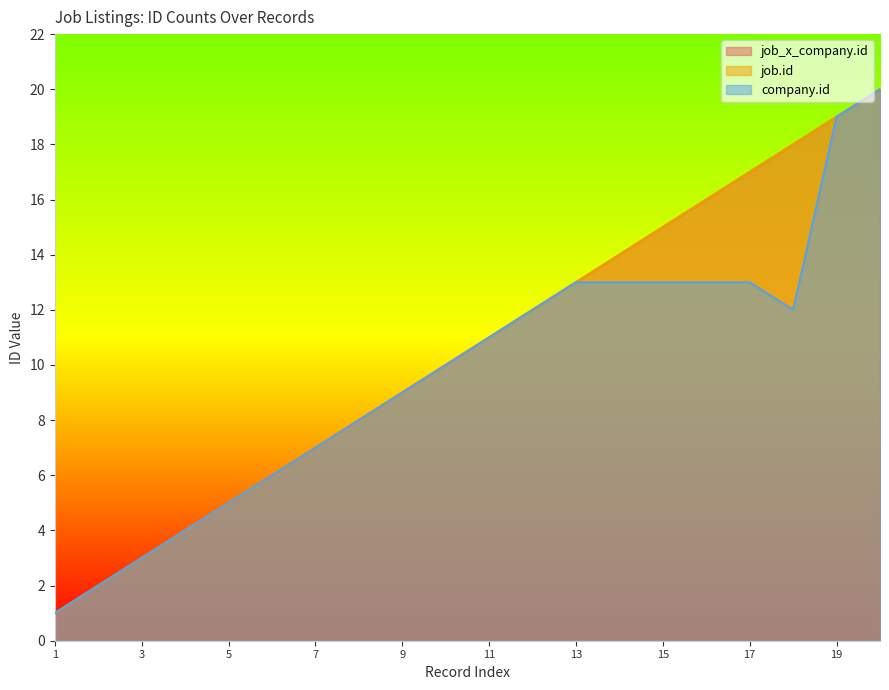

At which label is job.id closest to 10?

10